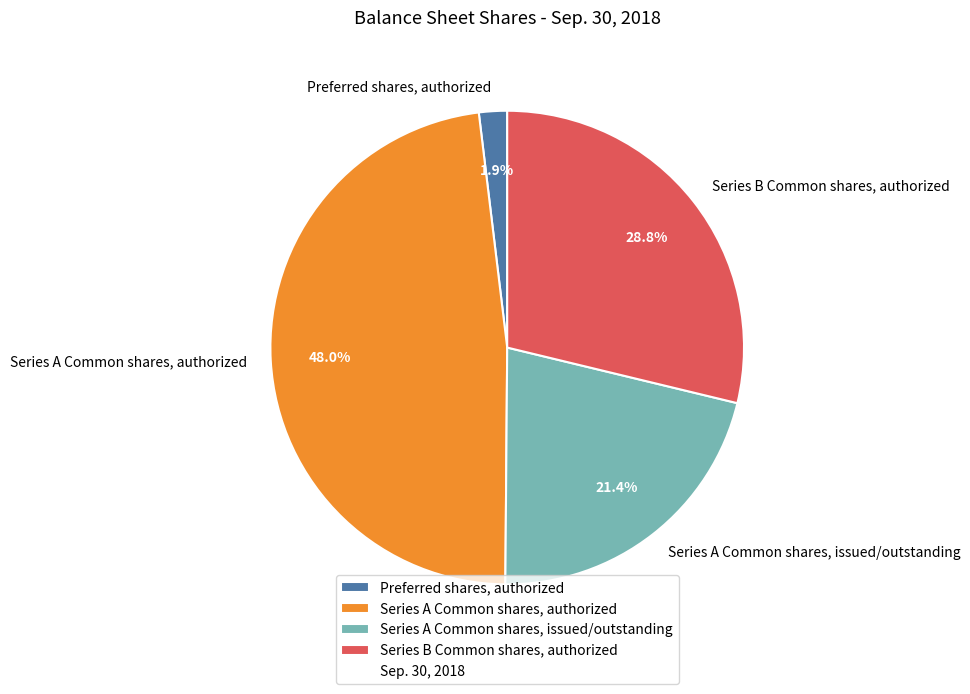

To the nearest percent, what percentage of the pie is Series B Common shares, authorized?

29%